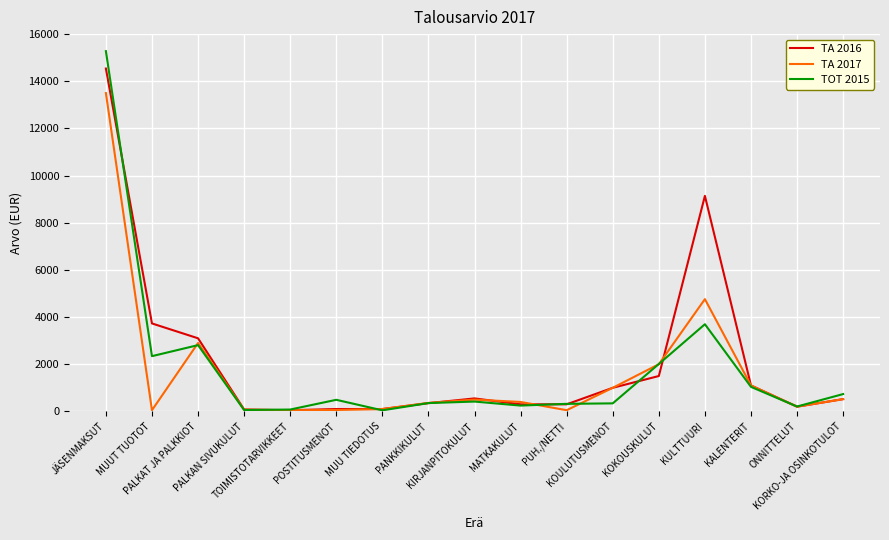

Rank the series by their maximum value, from lowest to highest.

TA 2017, TA 2016, TOT 2015